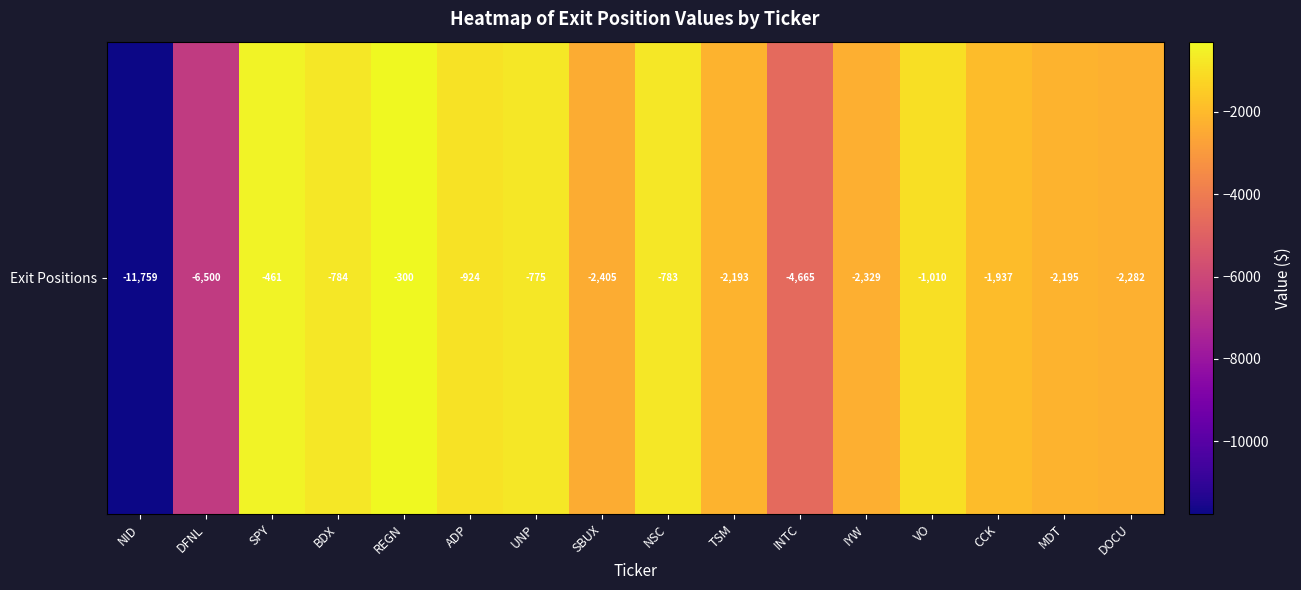

List the labels in order of value, smallest first.

NID, DFNL, INTC, SBUX, IYW, DOCU, MDT, TSM, CCK, VO, ADP, BDX, NSC, UNP, SPY, REGN